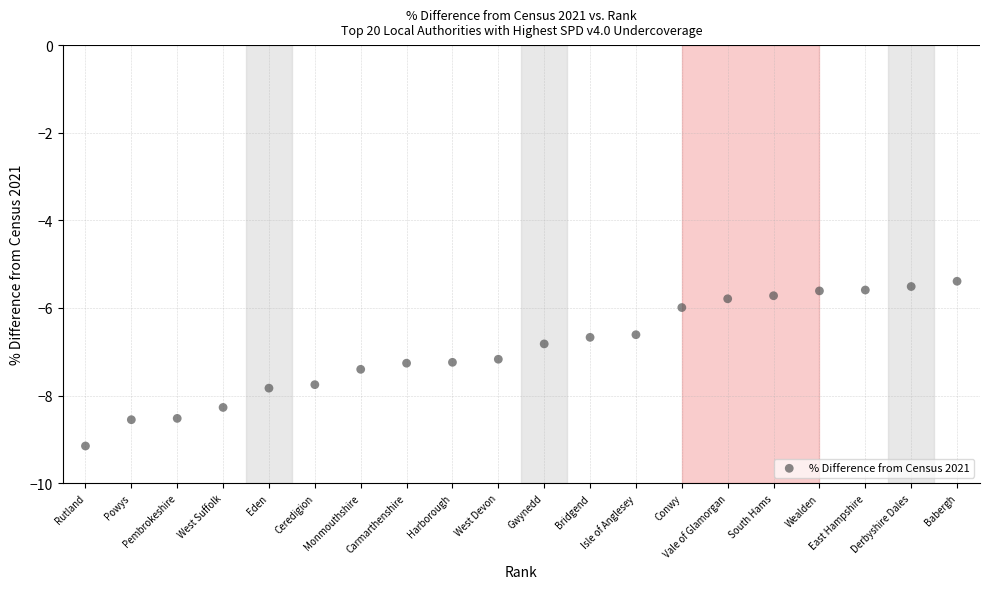

What is the range of X values (max minus min)?

19.0